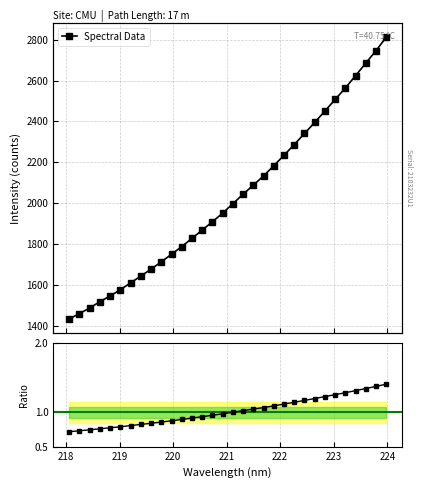

At which label does the data first exceed 1997?

221.1174